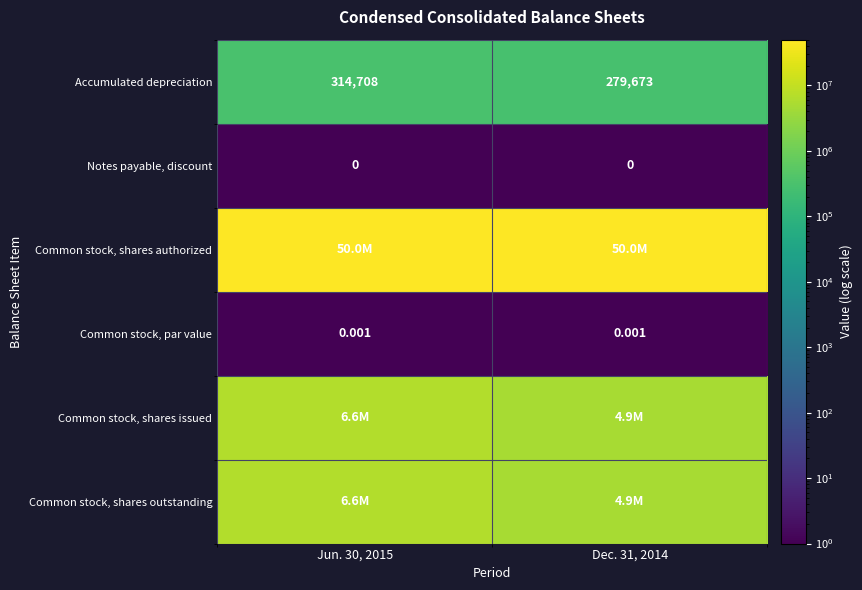

Is it true that Common stock, shares issued equals 2970131.4 at Jun. 30, 2015?

False